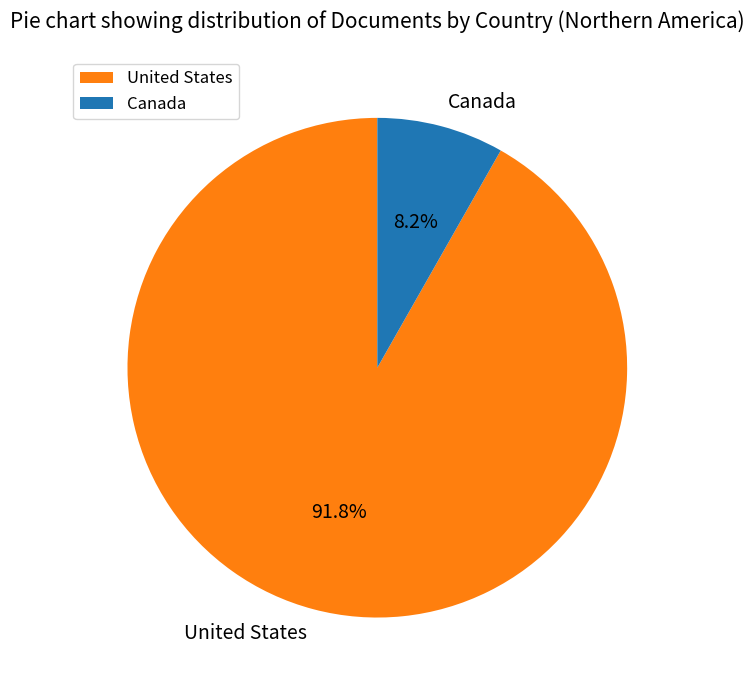

How many slices are in this pie chart?

2